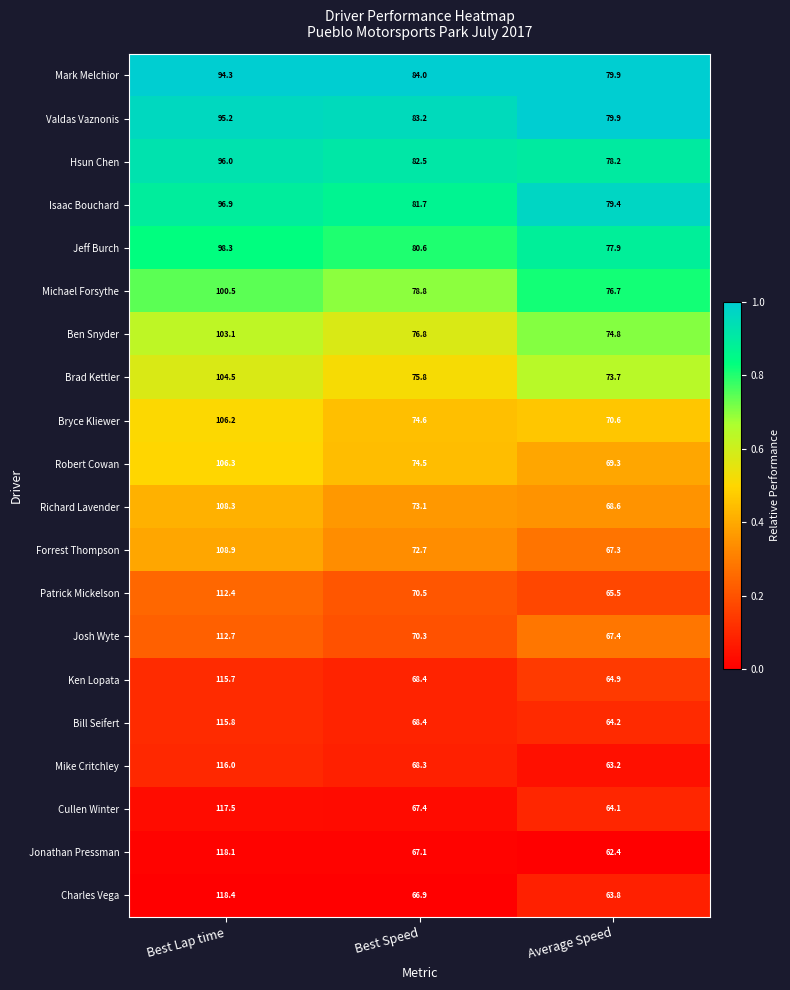

How many categories are shown in the chart?

3